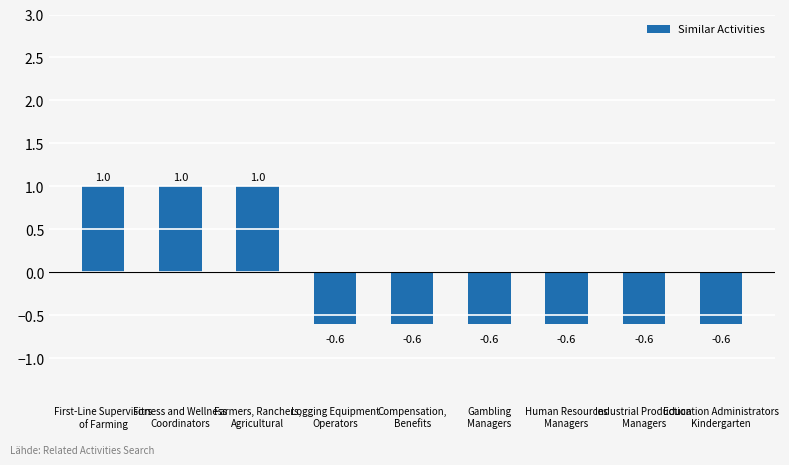

Count the values in the range 0 to 1.

3